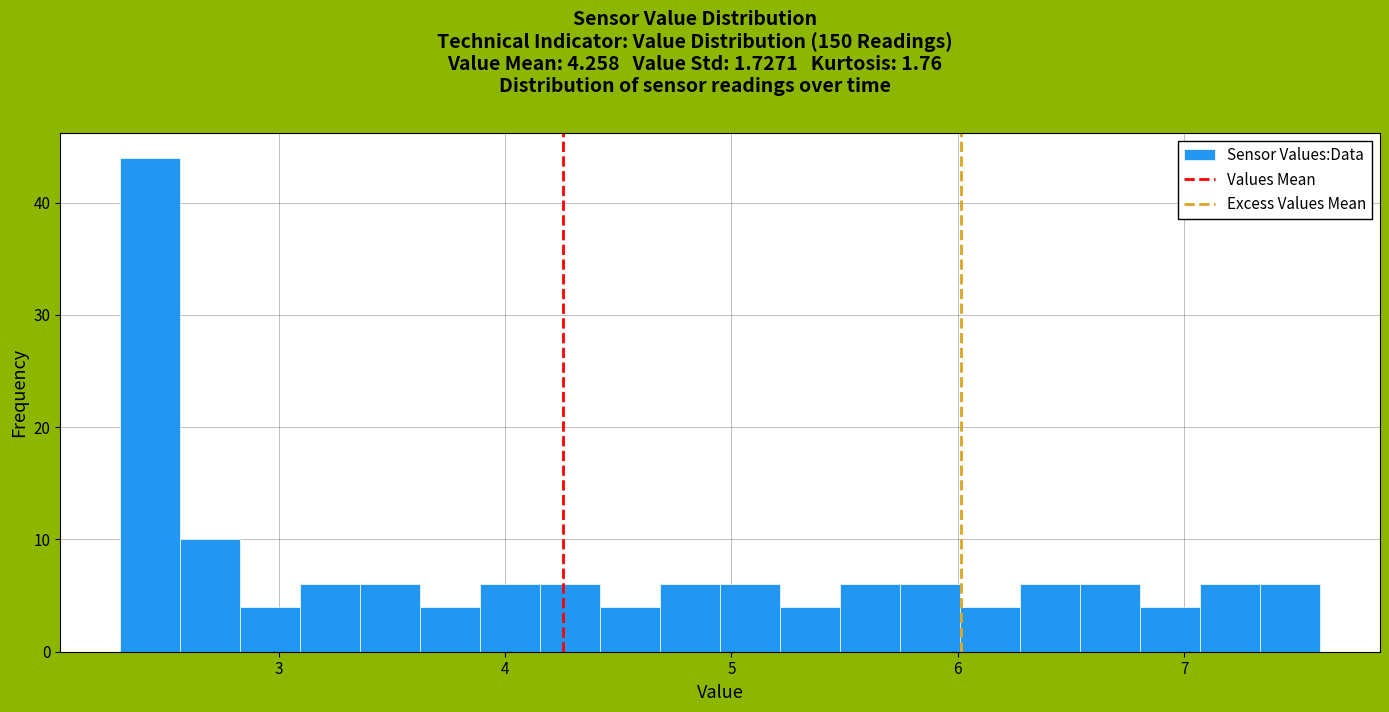

Read against the x-axis, roughly where is the centre of the tallest bar?

2.4